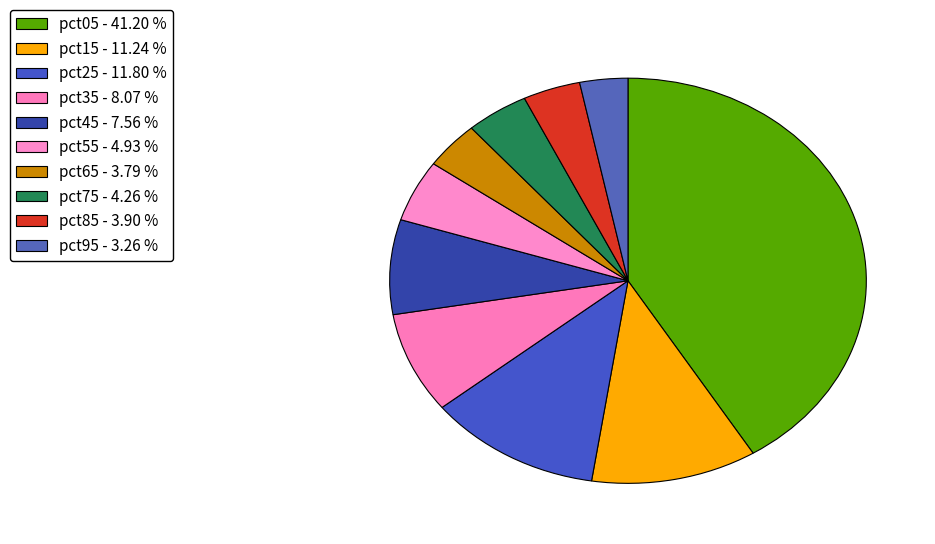

What portion of the pie excludes pct05?

58.8%